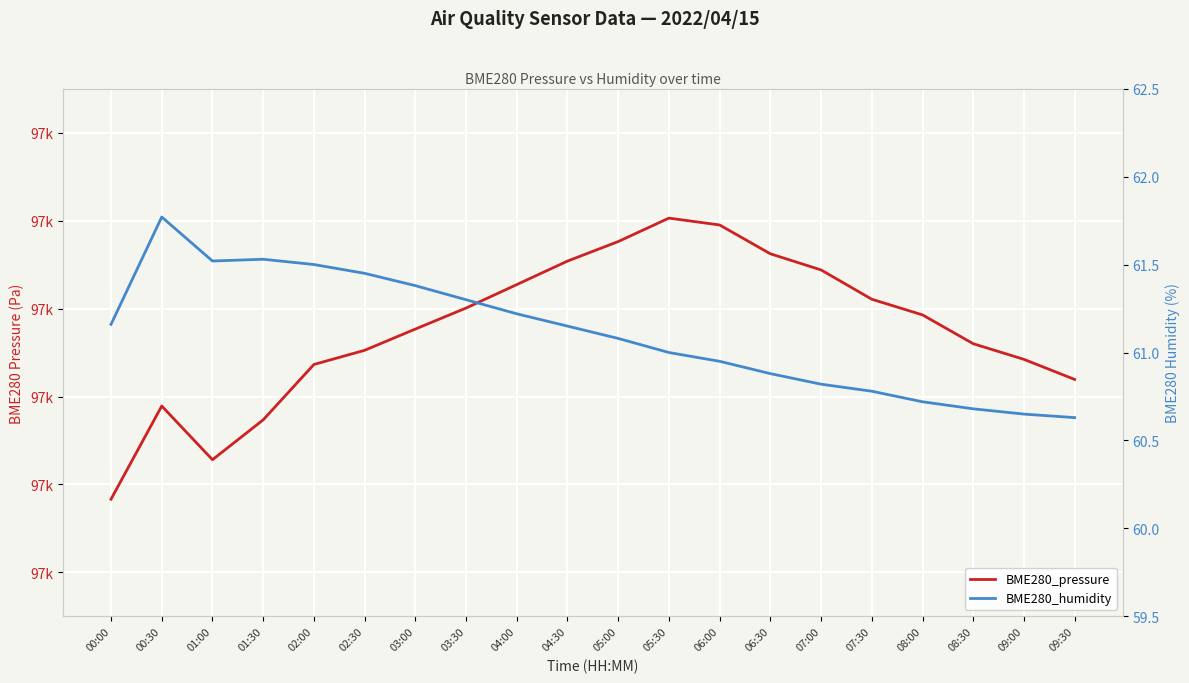

What is the difference between the maximum and minimum values in the BME280_humidity series?

1.1